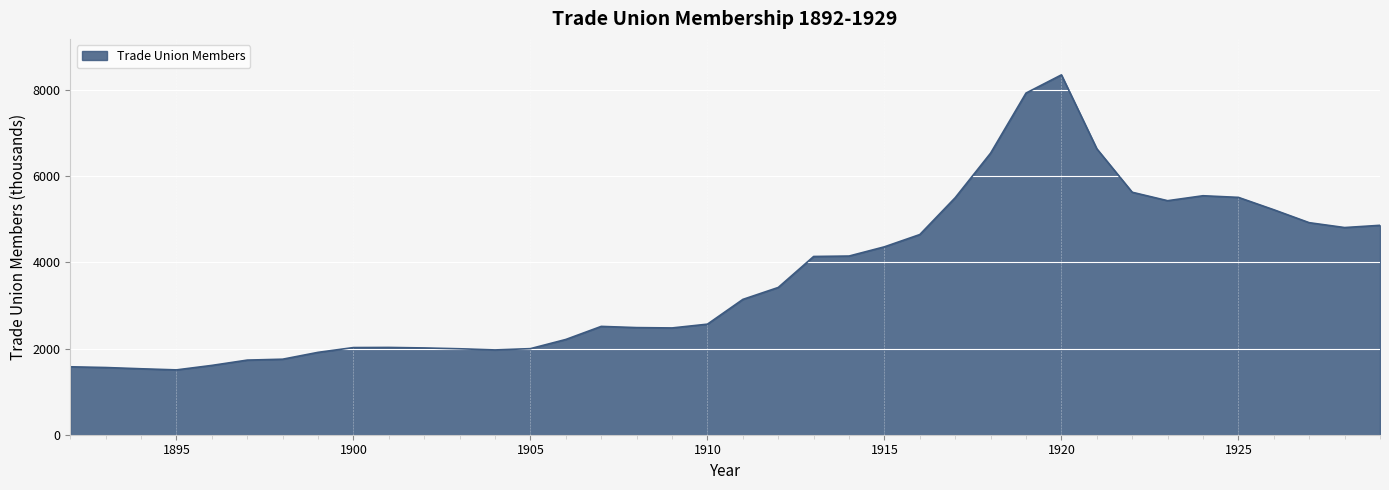

What is the average value?

3635